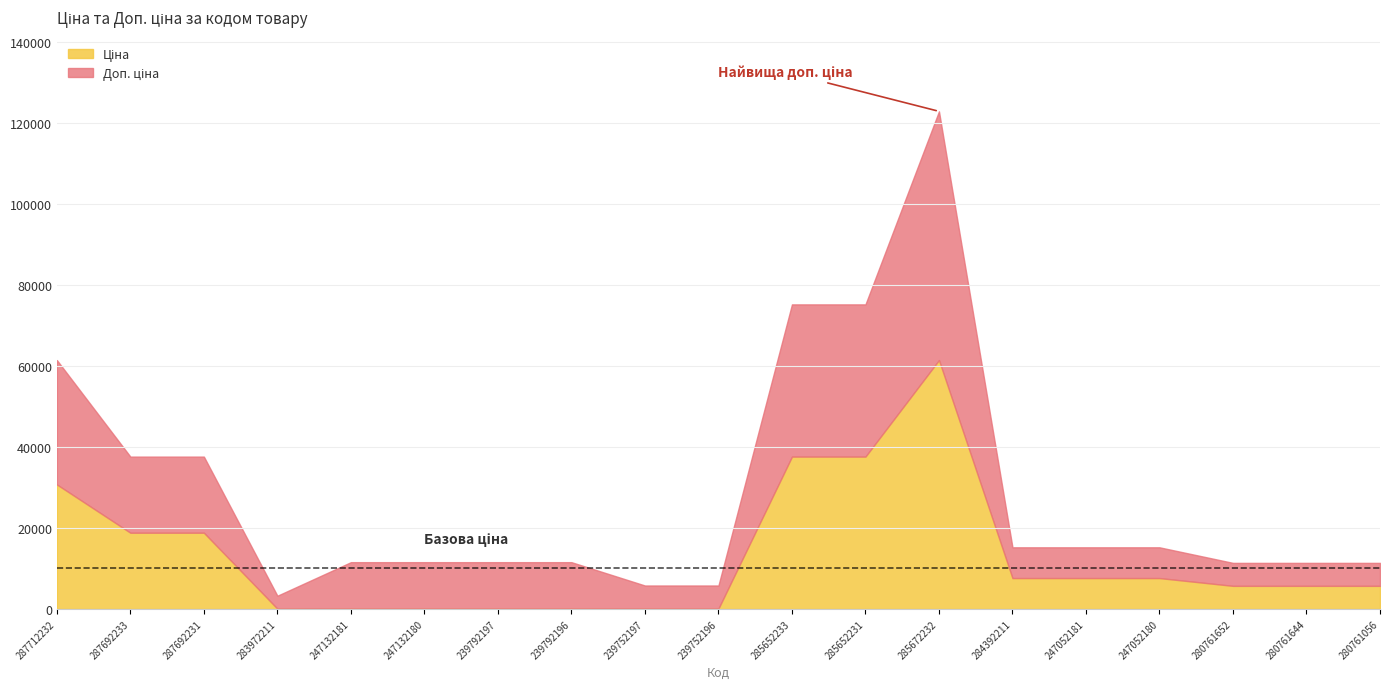

Is it true that Доп. ціна equals 106463.0 at 285672232?

False